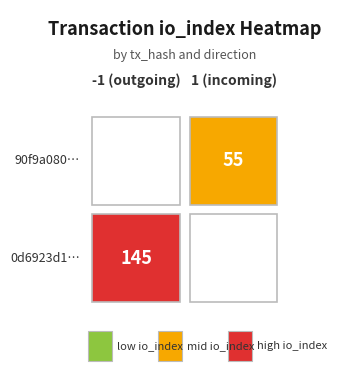

List the series in order of their overall mean, lowest first.

90f9a080727bcd9bc477183d7b652201668055c, 0d6923d14a4ee1ea160bd5cfc5ef7bde51d2438